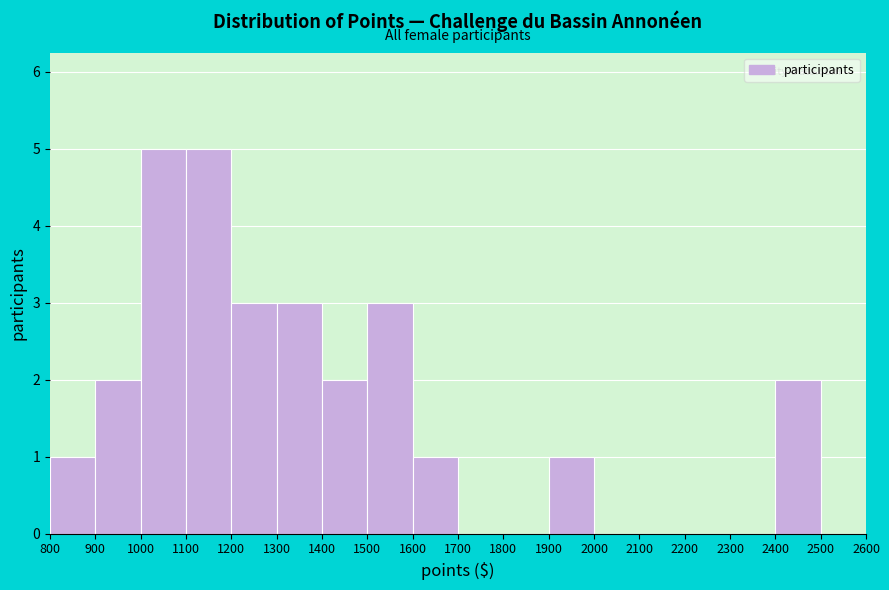

Reading left to right, list every bar in this chart as the range it spans on the x-axis followed by its height. The values are not printed on the chart, so give them approximately, as read against the axis.

800 to 900: 1
900 to 1000: 2
1000 to 1100: 5
1100 to 1200: 5
1200 to 1300: 3
1300 to 1400: 3
1400 to 1500: 2
1500 to 1600: 3
1600 to 1700: 1
1700 to 1800: 0
1800 to 1900: 0
1900 to 2000: 1
2000 to 2100: 0
2100 to 2200: 0
2200 to 2300: 0
2300 to 2400: 0
2400 to 2500: 2
2500 to 2600: 0